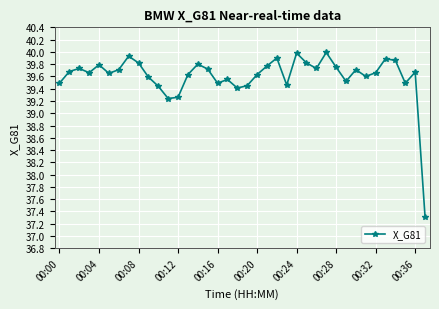

True or false: there are more than 1 points higher than both neighbors.

True